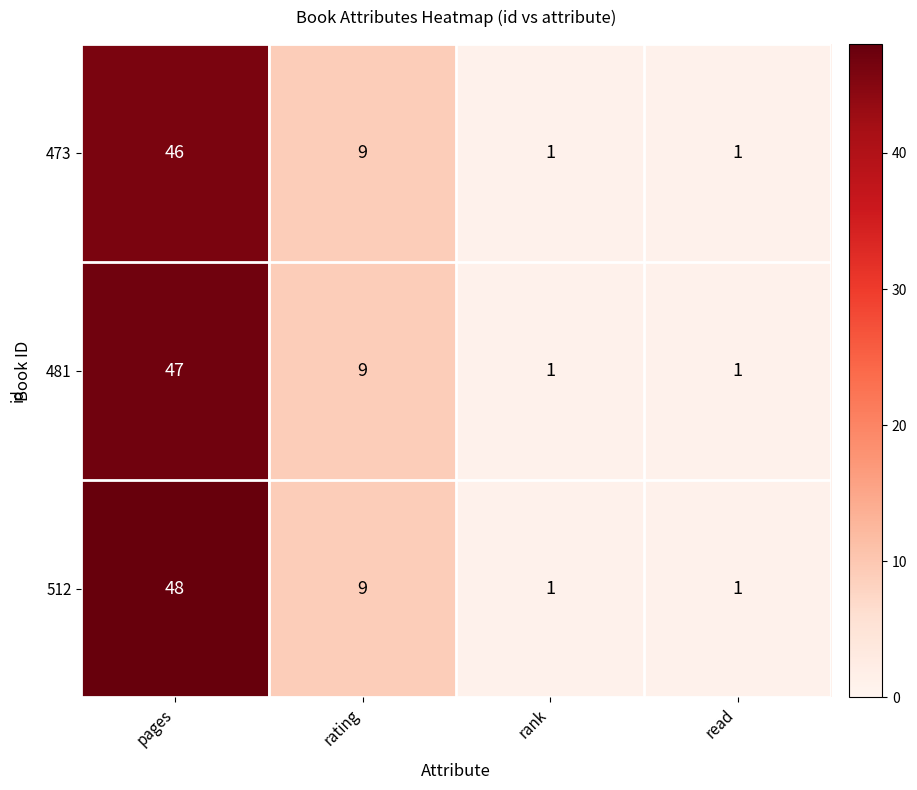

Which series has the widest spread of values?

512